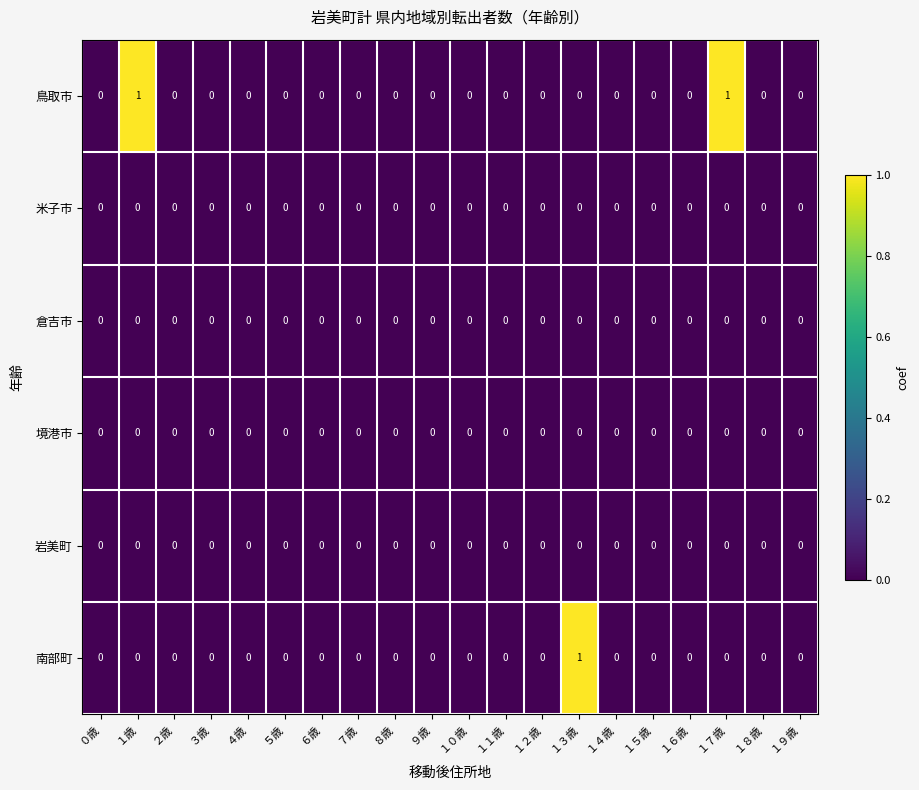

Count the 南部町 values in the range 0 to 1.

20